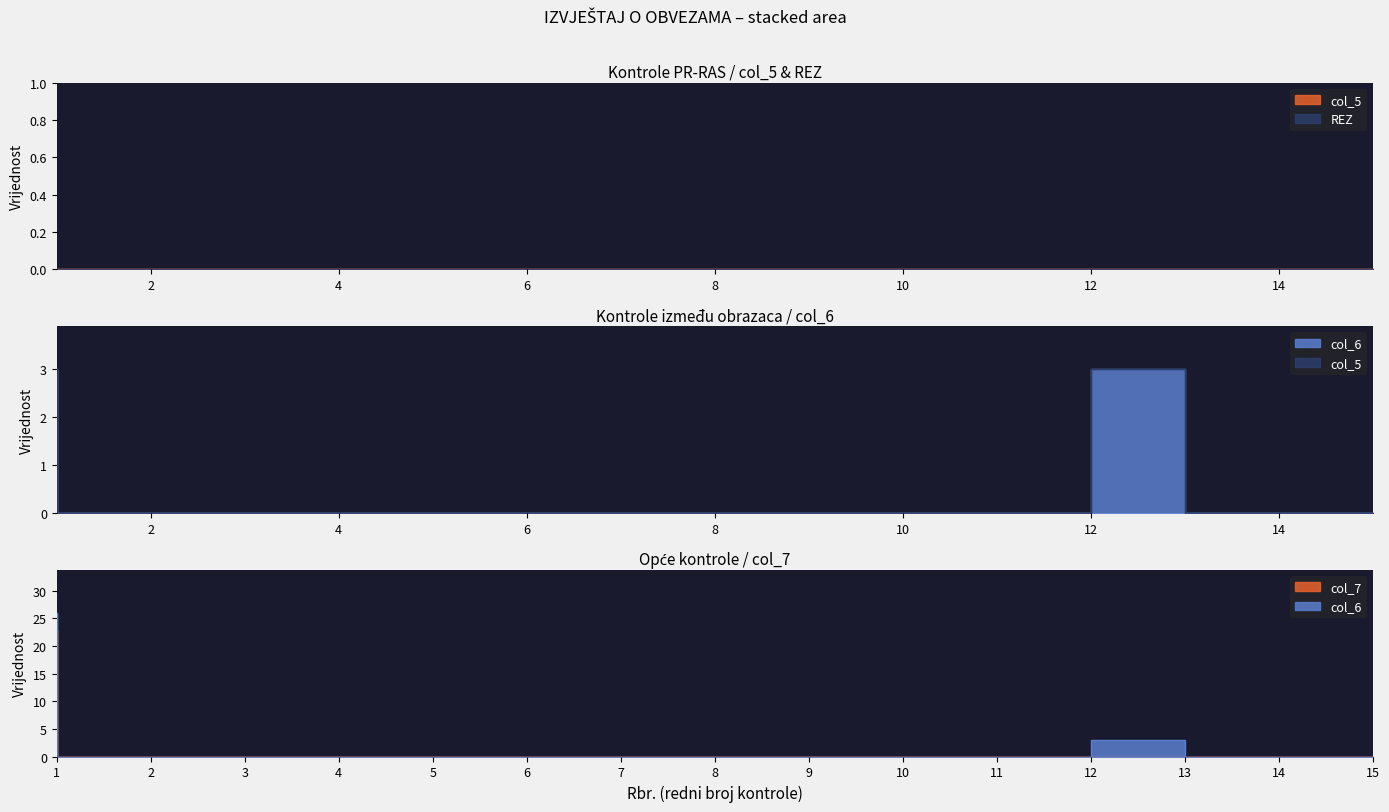

True or false: col_6 and col_7 cross at least once.

False